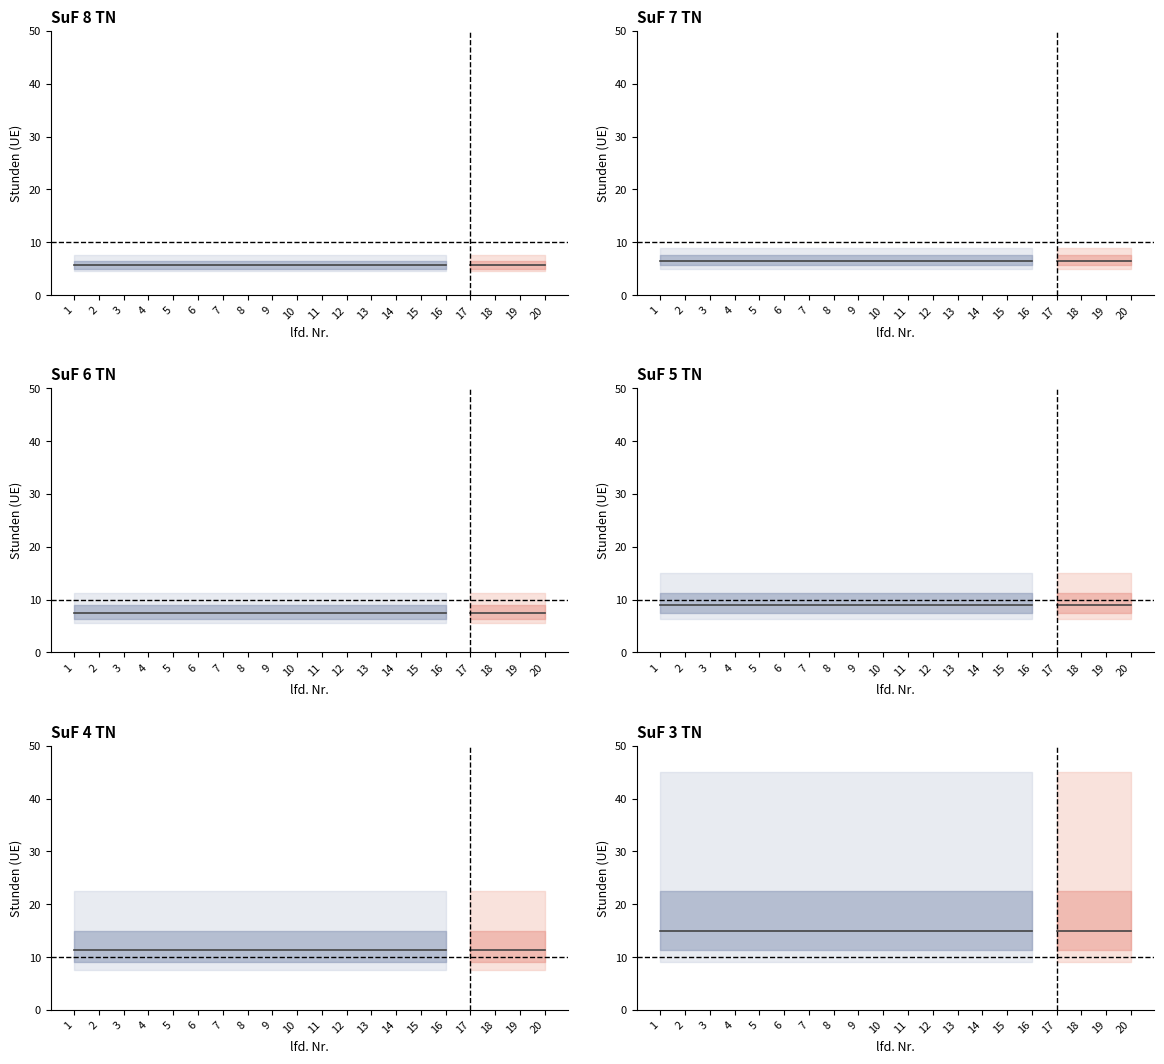

The SuF 3 TN series shows 7.9 at 7. True or false?

False